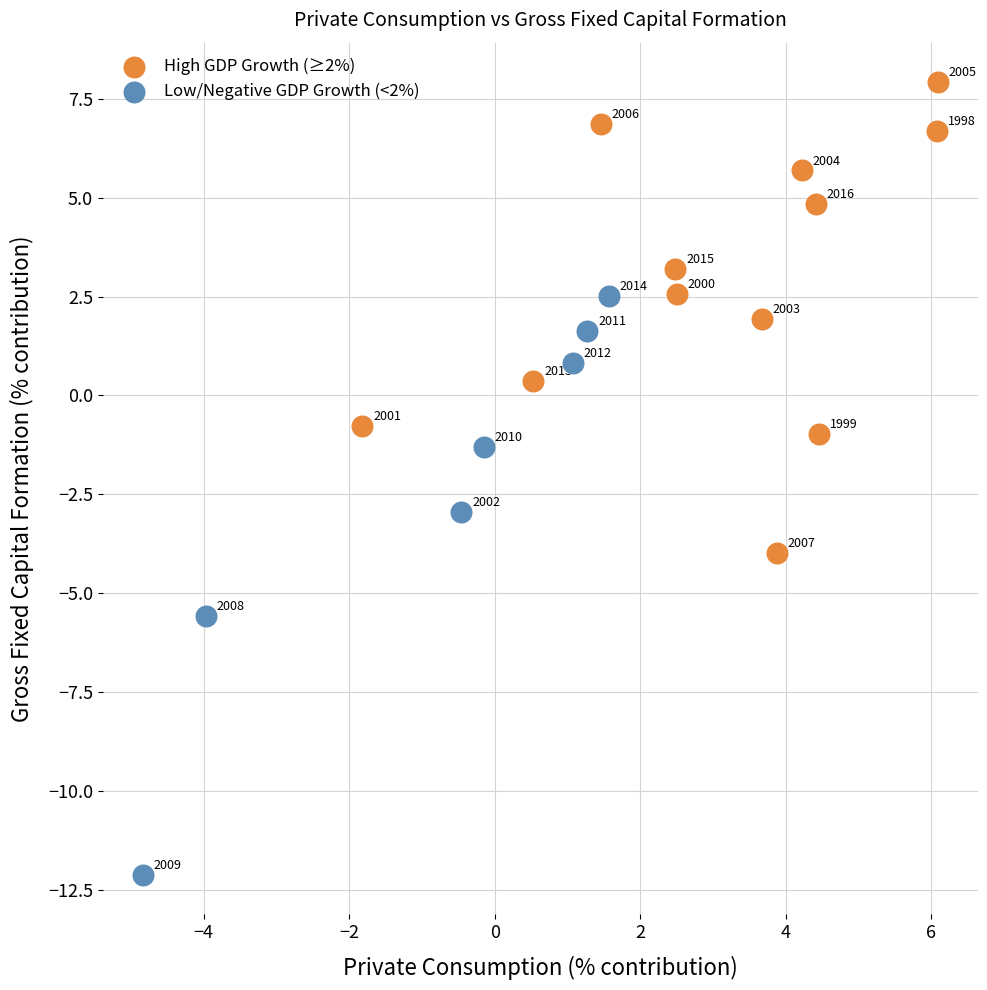

Which series has the largest Y range (max minus min)?

Low/Negative GDP Growth (<2%)